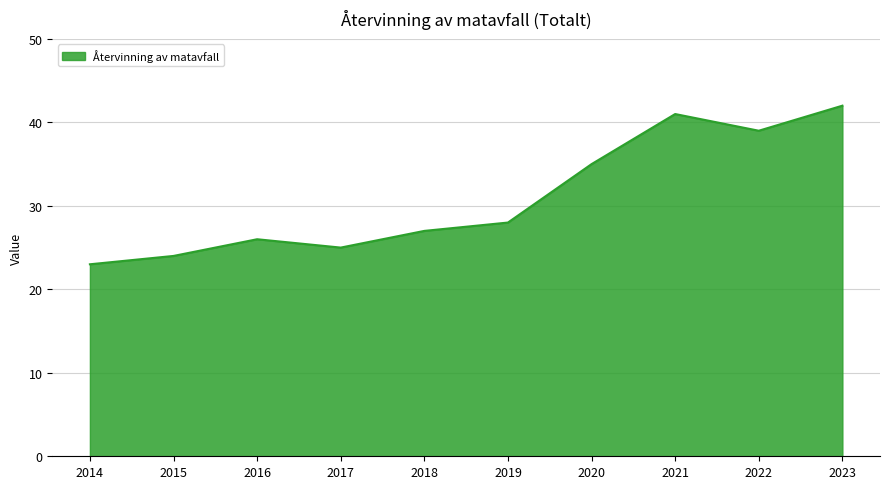

Reading left to right, extract all data points from this chart.

2014=23	2015=24	2016=26	2017=25	2018=27	2019=28	2020=35	2021=41	2022=39	2023=42